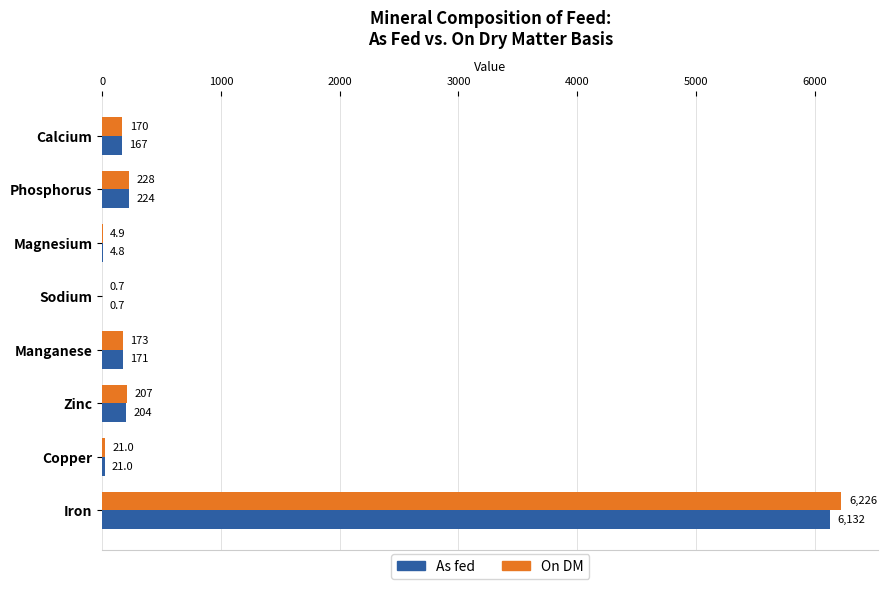

Which series has the widest spread of values?

On DM